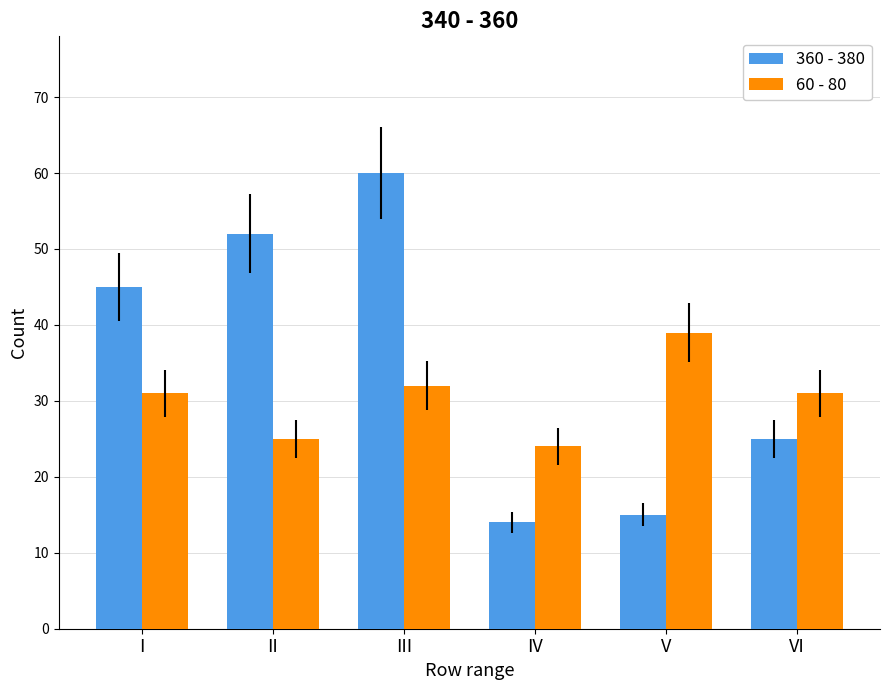

What is the difference between the maximum and minimum values in the 60 - 80 series?

15